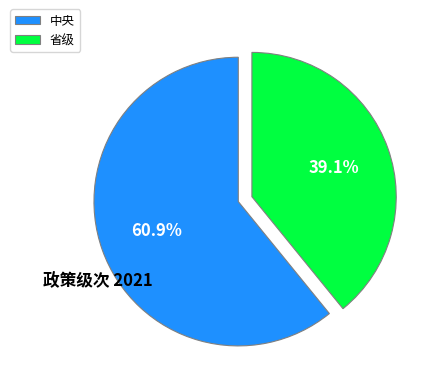

Is 中央 the majority of the pie?

Yes